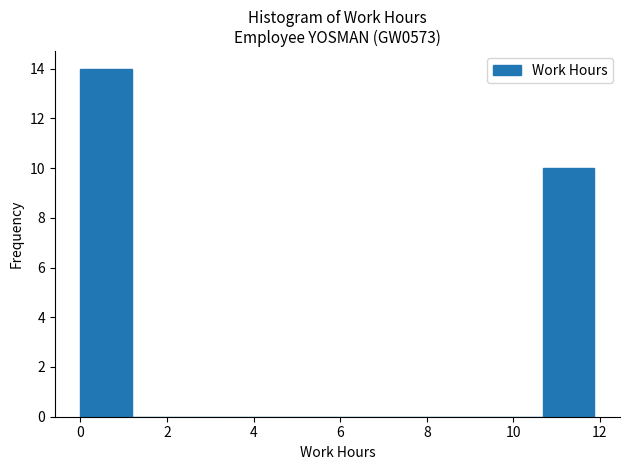

Reading left to right, list every bar in this chart as the range it spans on the x-axis followed by its height. Neither the bar edges nor the heights are printed on the chart, so give them approximately, as read against the axes.

0.0 to 1.2: 14
1.2 to 2.4: 0
2.4 to 3.6: 0
3.6 to 4.8: 0
4.8 to 6.0: 0
6.0 to 7.2: 0
7.2 to 8.4: 0
8.4 to 9.4: 0
9.4 to 10.6: 0
10.6 to 11.8: 10